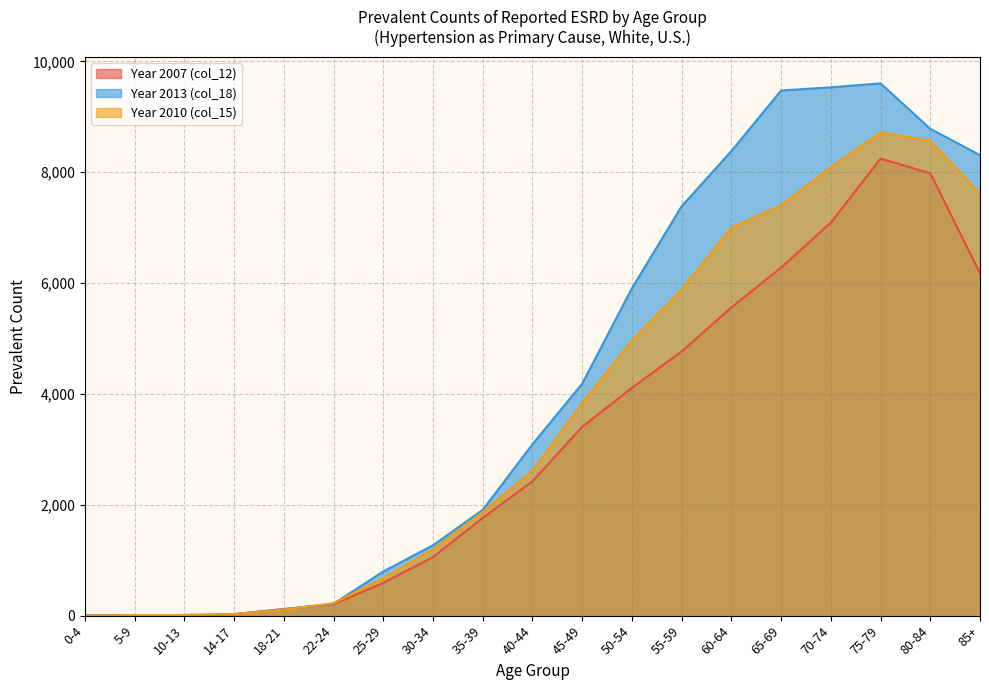

Which series has the largest range (max minus min)?

Year 2013 (col_18)